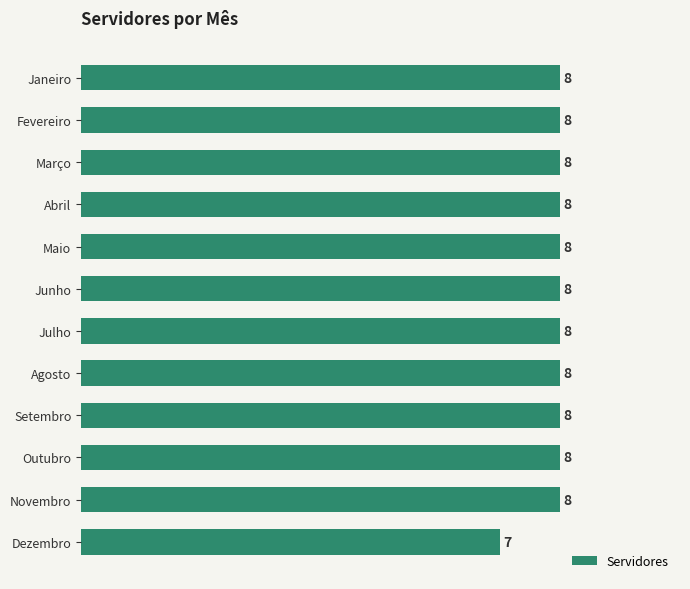

Reading top to bottom, extract all data points from this chart.

Janeiro=8	Fevereiro=8	Março=8	Abril=8	Maio=8	Junho=8	Julho=8	Agosto=8	Setembro=8	Outubro=8	Novembro=8	Dezembro=7